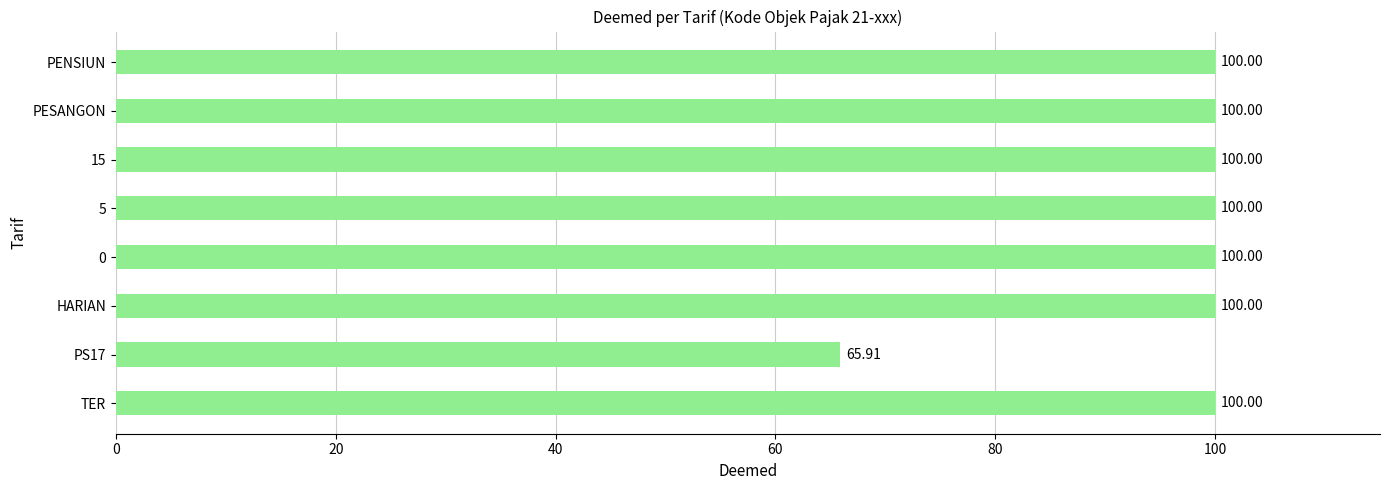

Which category has the lowest value across all series?

PS17